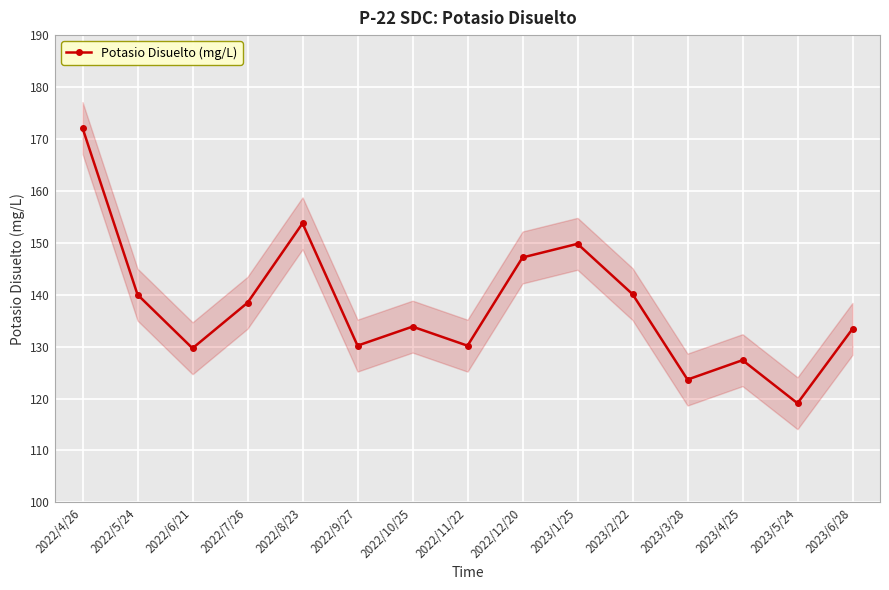

Which label corresponds to the largest value in the chart?

2022/4/26